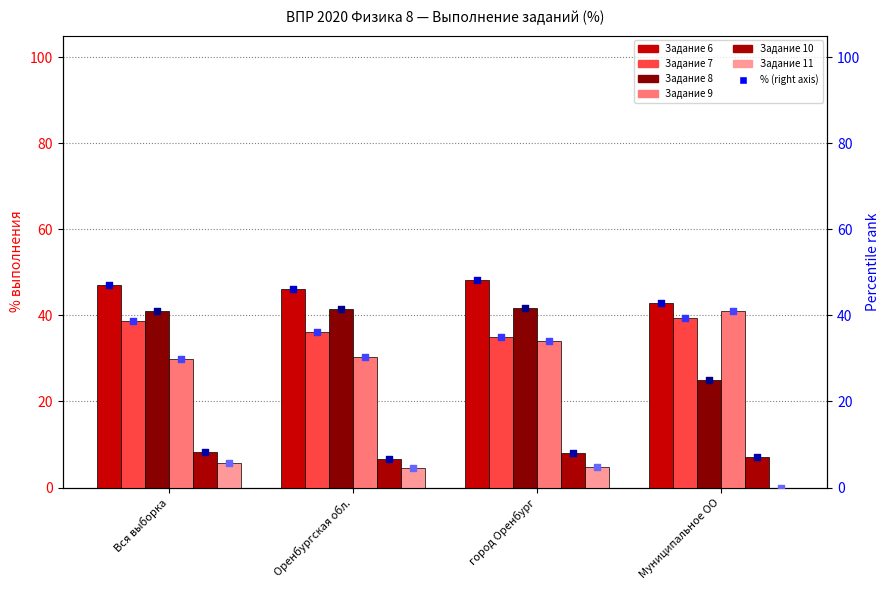

Which series reaches the minimum Y coordinate?

Задание 11